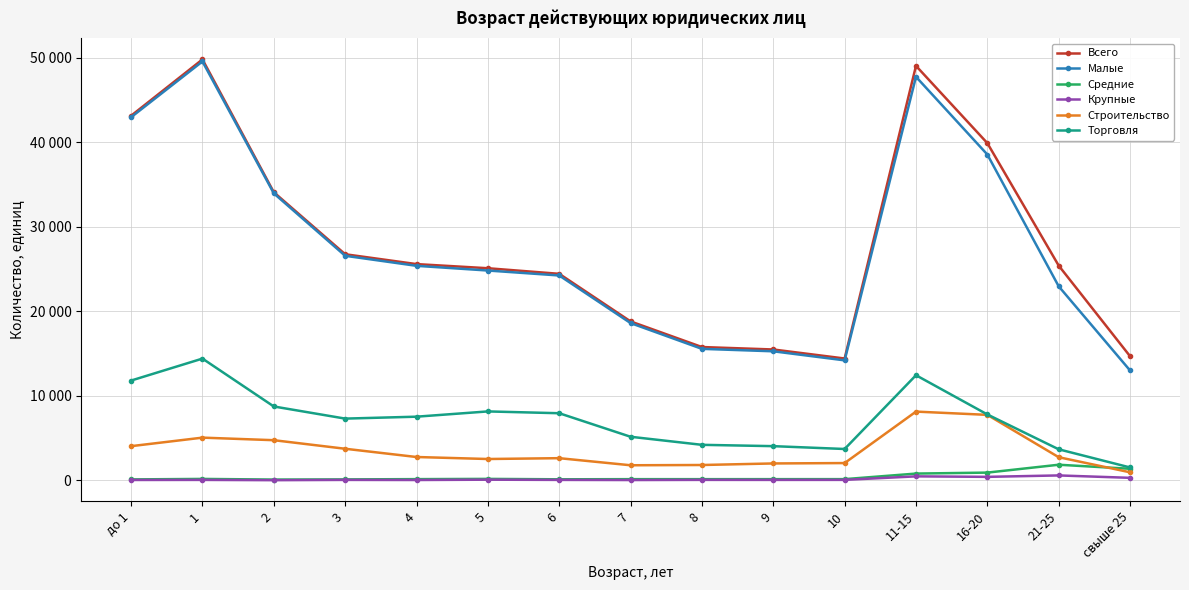

What is the value of the Малые point at the 2nd from the left?

49564